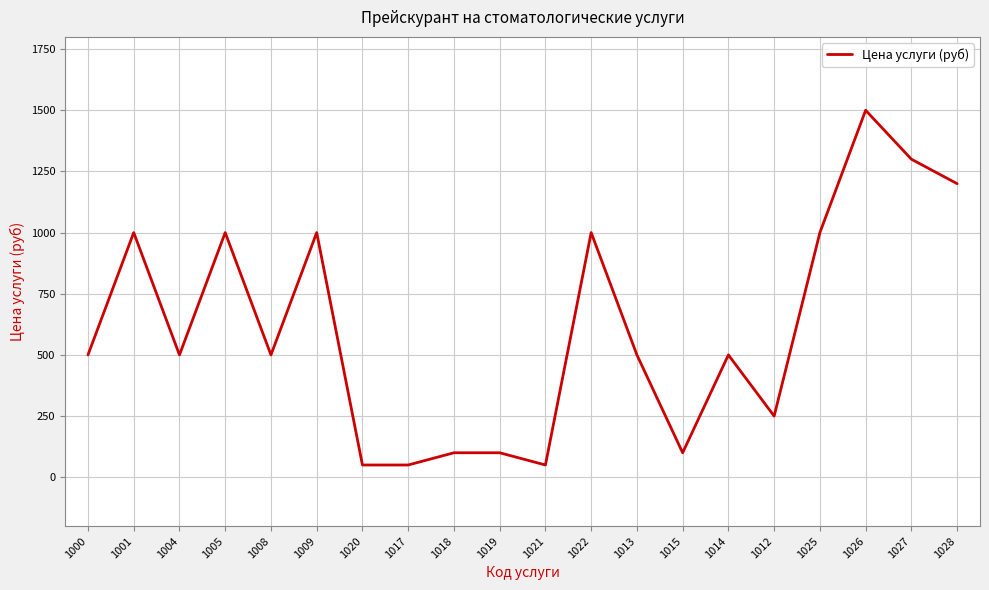

What is the ratio of the value at 1014 to the value at 1004?

1.0